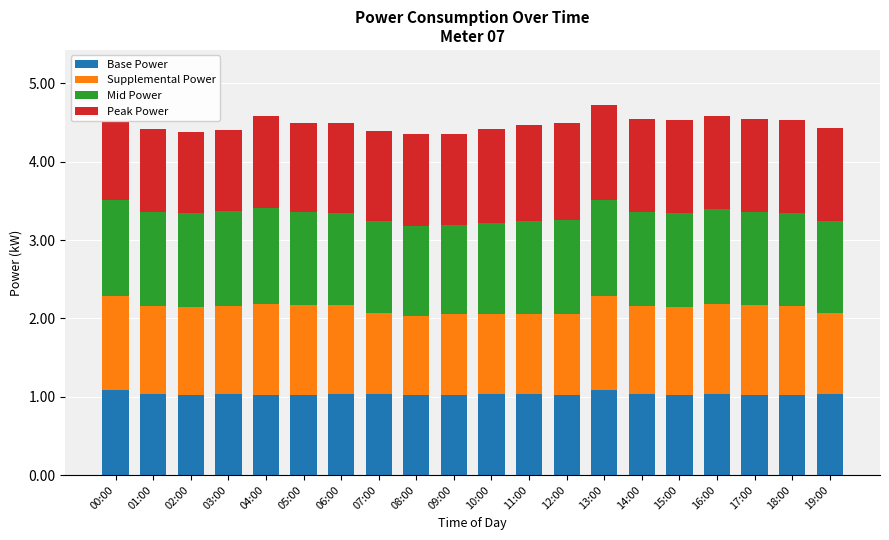

The Base Power series shows 1.0 at 08:00. True or false?

True